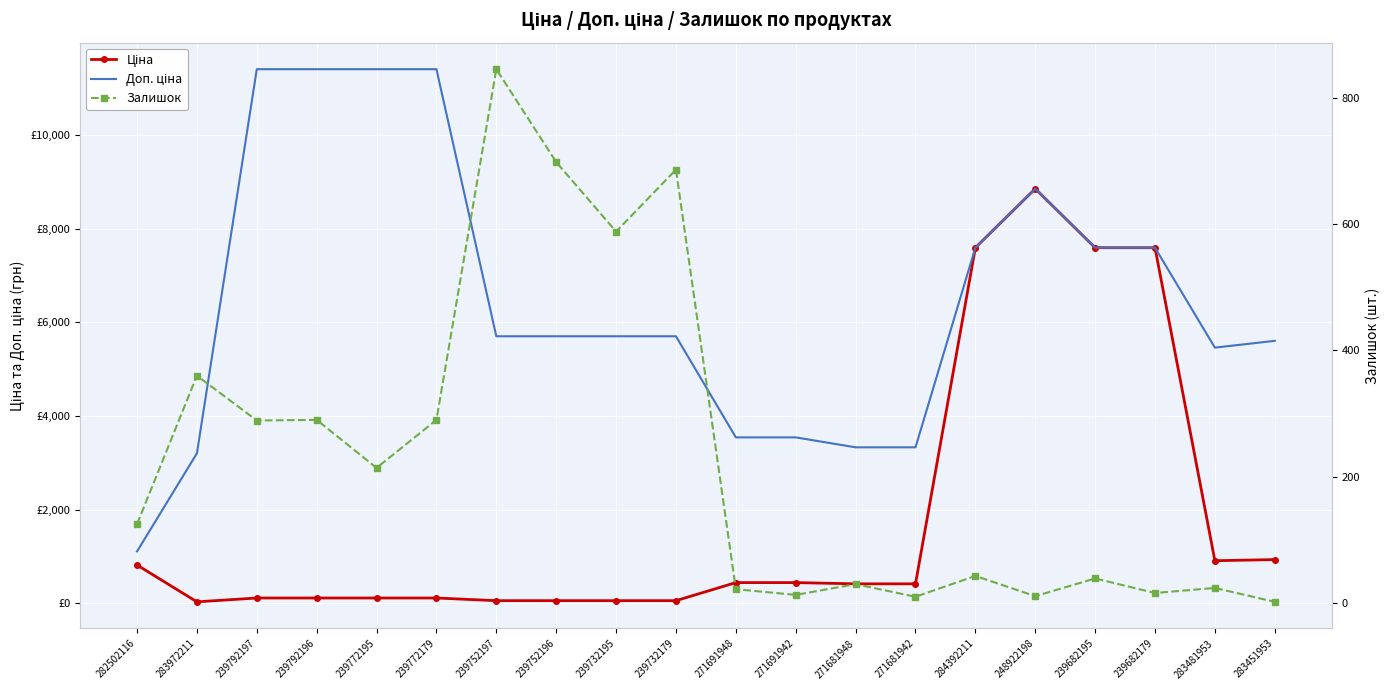

What is the minimum value for Залишок?

2.0